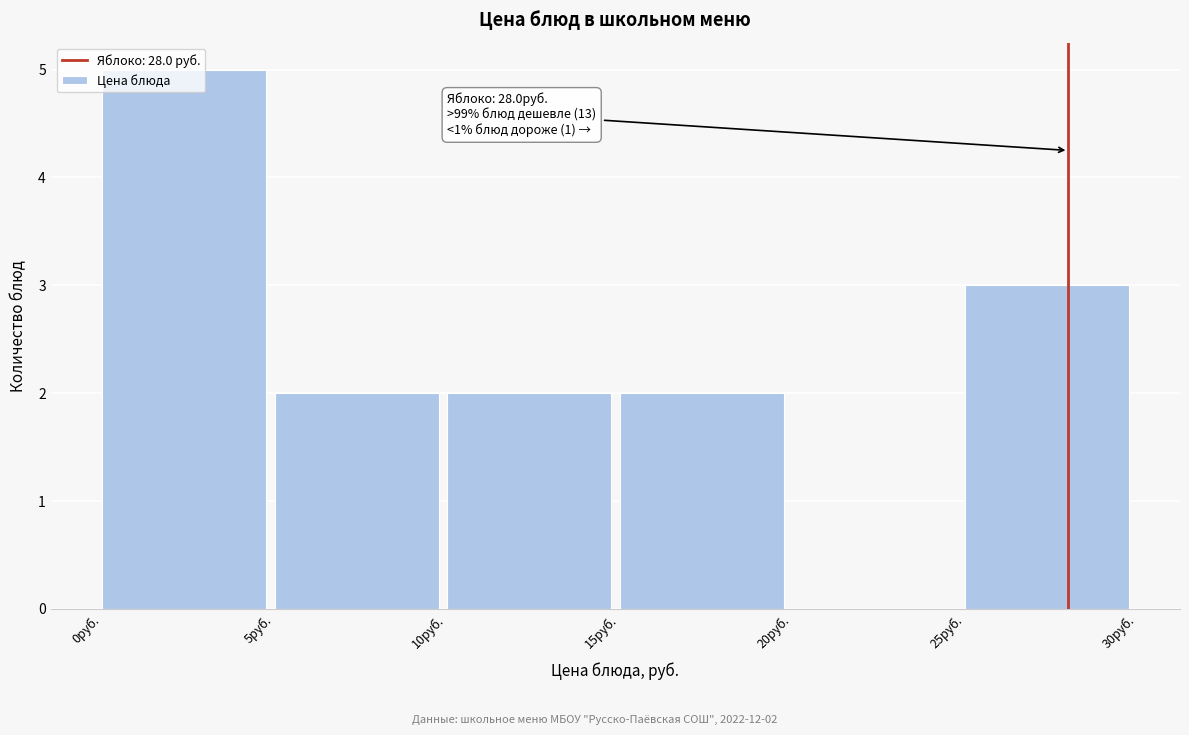

Which range on the x-axis has the tallest bar?

0 to 5